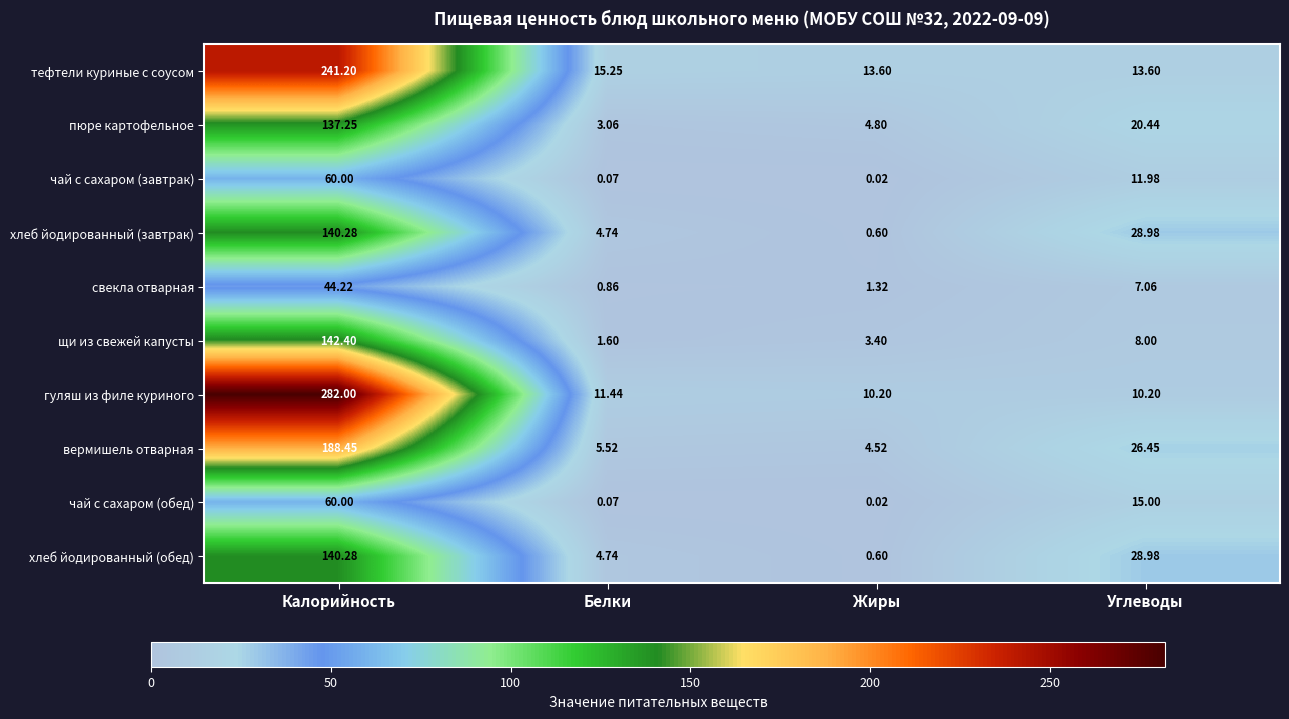

At which label does свекла отварная first exceed 7?

Калорийность